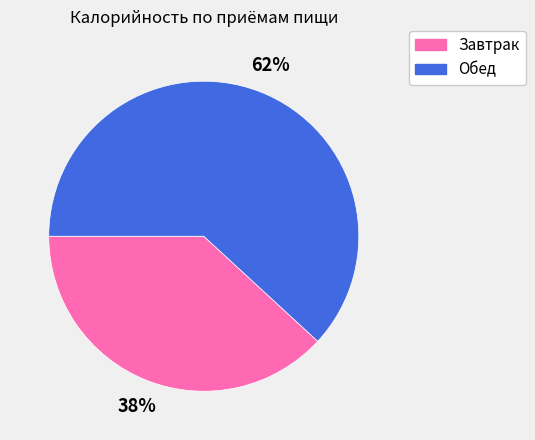

How many segments does this pie chart have?

2